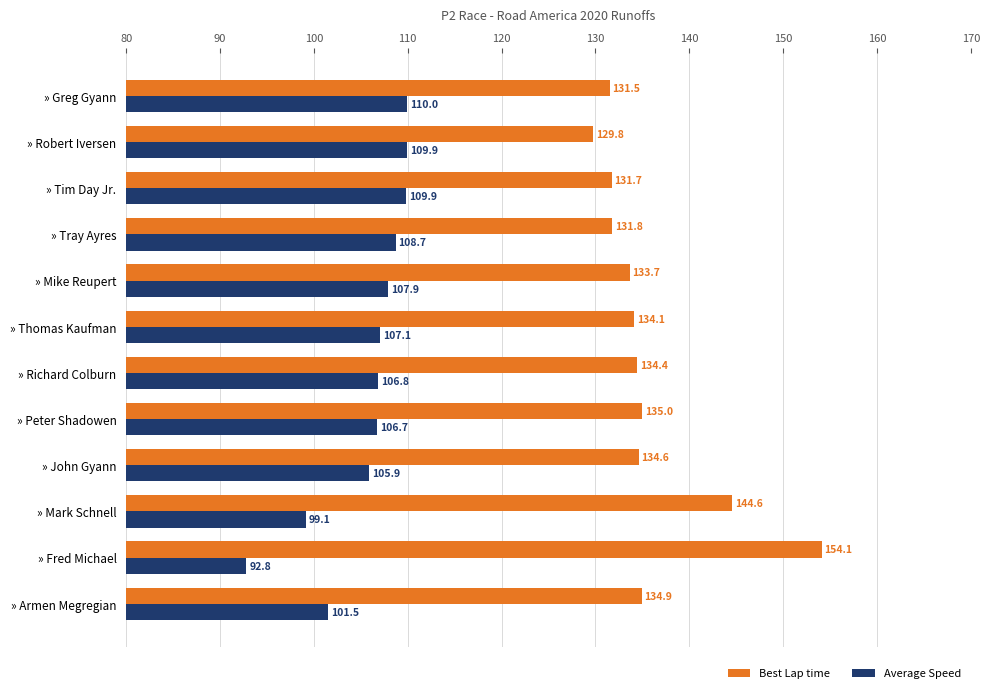

What value does the Best Lap time series have at » Robert Iversen?

129.8